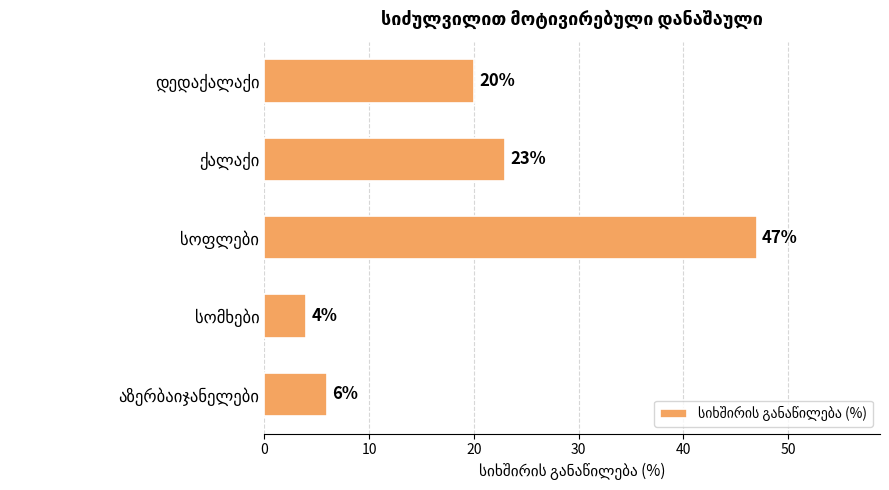

Does the chart contain any negative values?

No